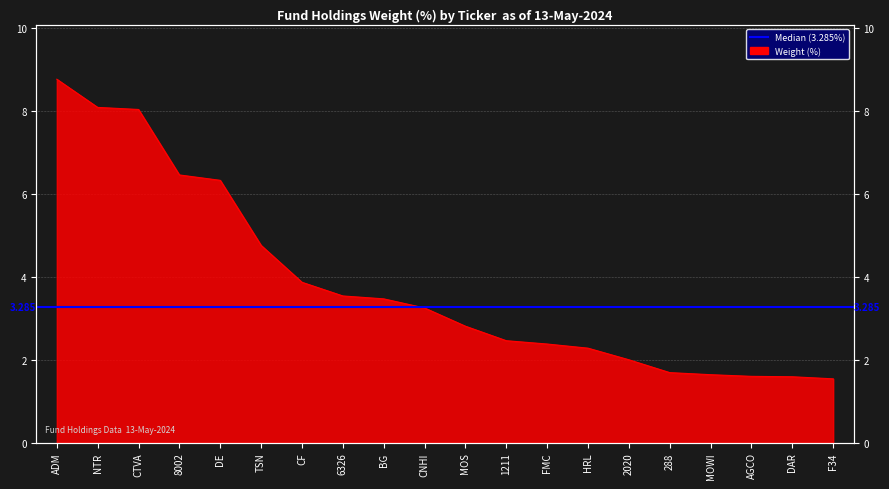

What is the change in value from CNHI to AGCO?

-1.6